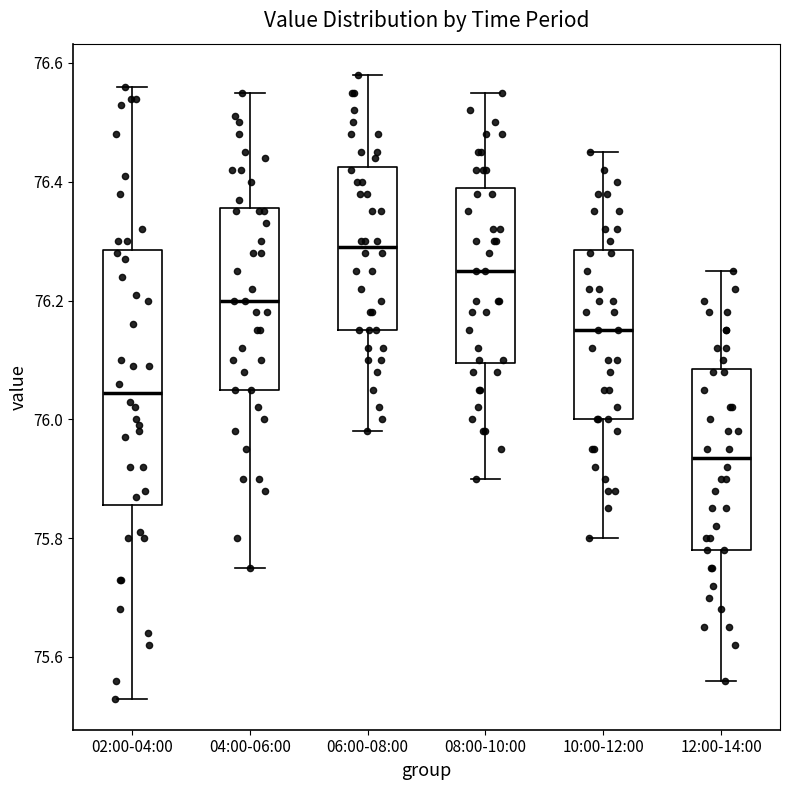

Reading left to right, transcribe this box plot: for each box, give where its median line is, the range the box spans, and where its two whiskers end, as read against the y-axis. The values are not printed on the chart, so give them approximately, as read against the axis.

02:00-04:00: median 76.04, box 75.86 to 76.28, whiskers 75.54 to 76.56
04:00-06:00: median 76.20, box 76.06 to 76.36, whiskers 75.76 to 76.56
06:00-08:00: median 76.30, box 76.16 to 76.42, whiskers 75.98 to 76.58
08:00-10:00: median 76.26, box 76.10 to 76.40, whiskers 75.90 to 76.56
10:00-12:00: median 76.16, box 76.00 to 76.28, whiskers 75.80 to 76.46
12:00-14:00: median 75.94, box 75.78 to 76.08, whiskers 75.56 to 76.26